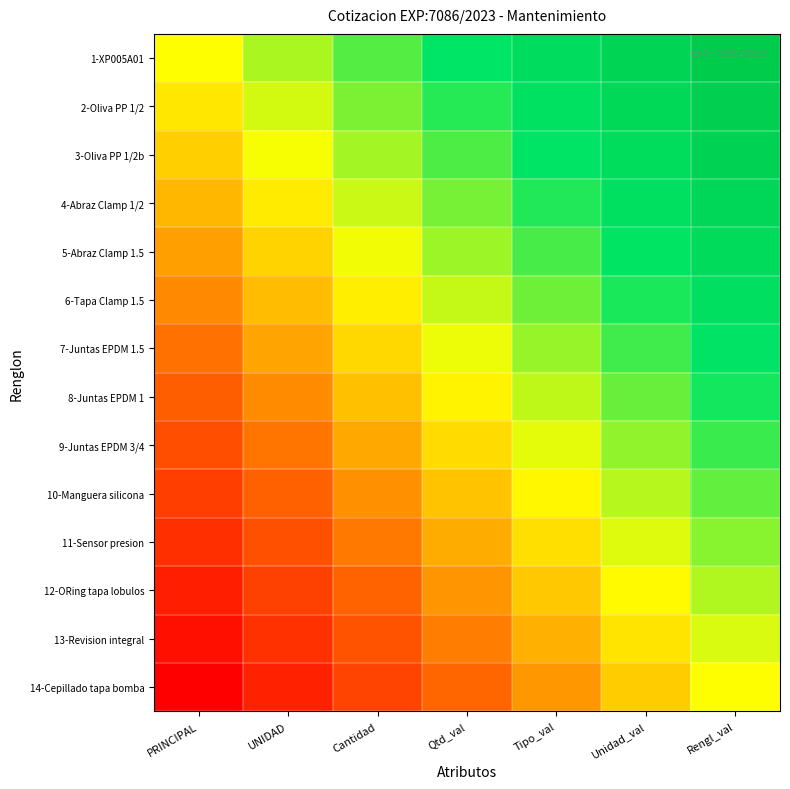

What is the difference between the highest and lowest values at Rengl_val?

1.0